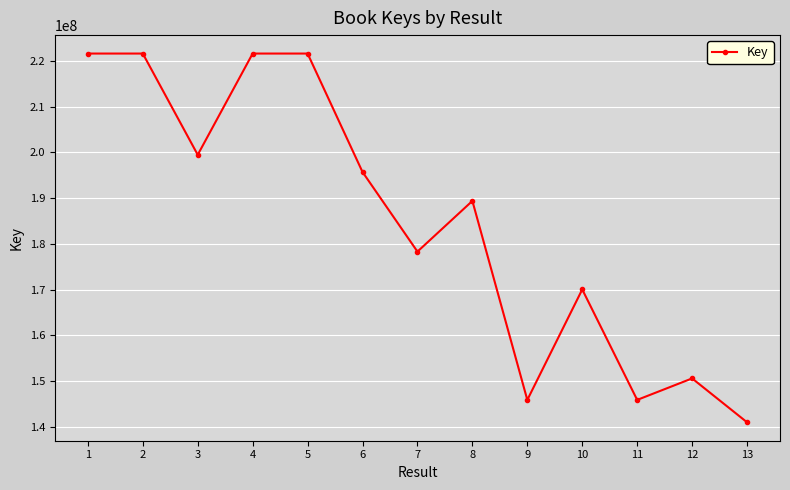

Is it true that the value at 3 is 89353818?

False